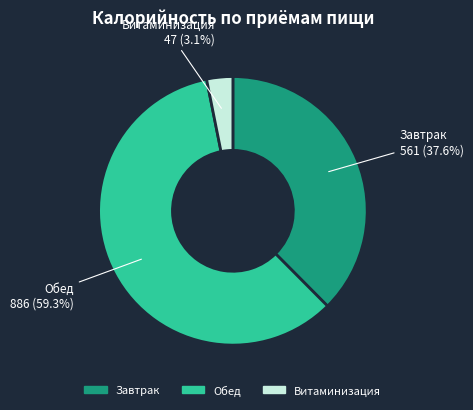

To the nearest percent, what portion does Витаминизация represent?

3%